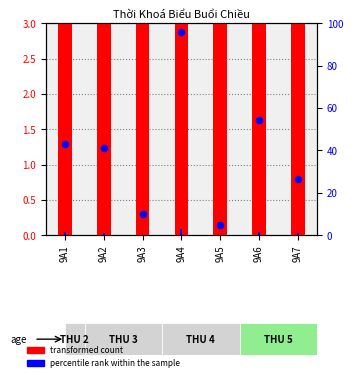

At which category is the sum across all series the highest?

9A4